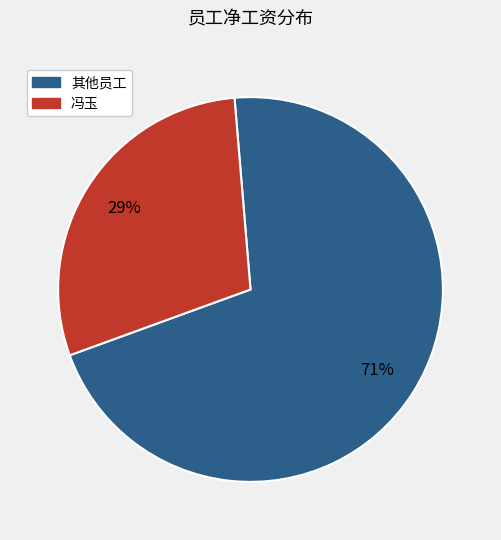

Do 冯玉 and 其他员工 together represent more than half of the pie?

Yes